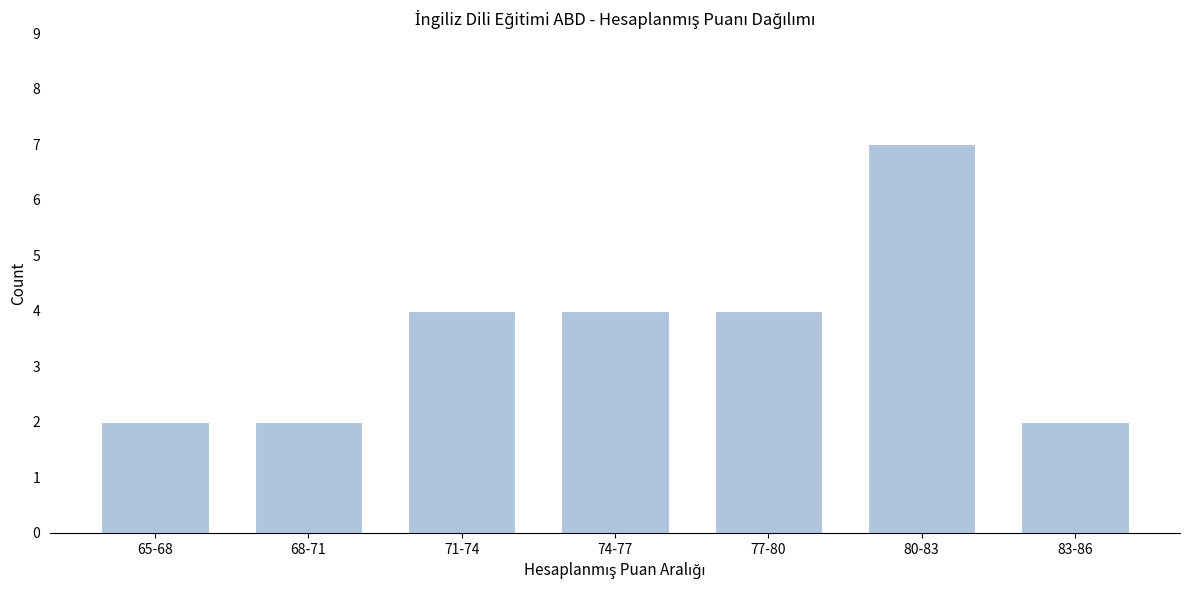

Reading right to left, extract all data points from this chart.

2	7	4	4	4	2	2